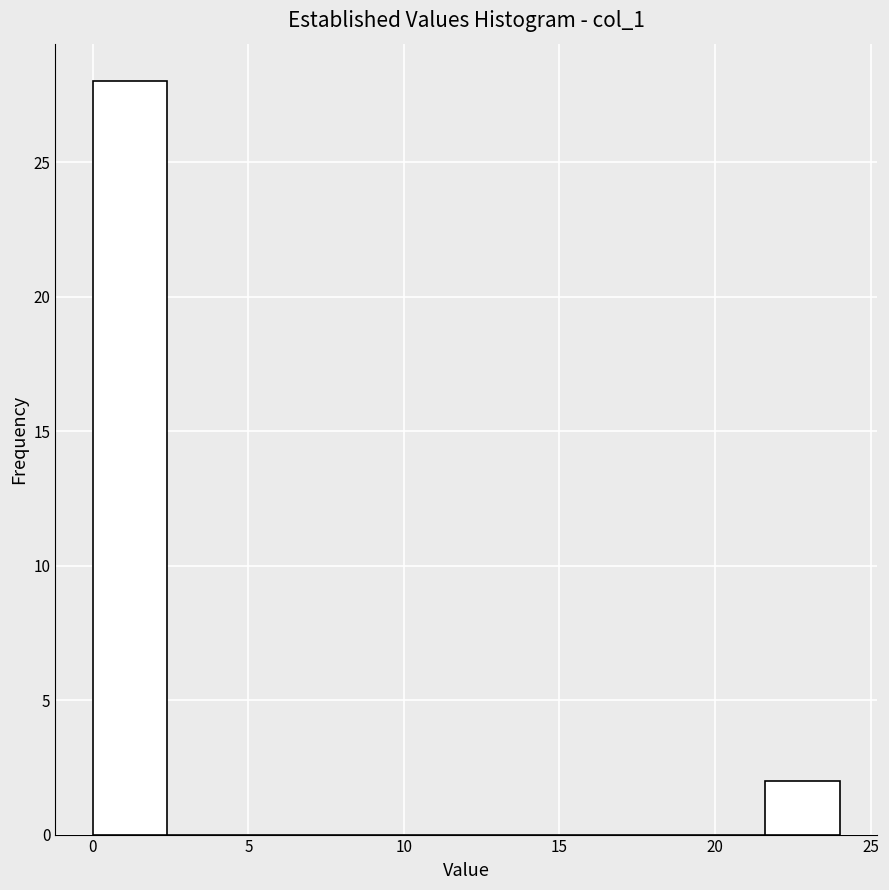

Reading left to right, list every bar in this chart as the range it spans on the x-axis followed by its height. Neither the bar edges nor the heights are printed on the chart, so give them approximately, as read against the axes.

0.0 to 2.4: 28
2.4 to 4.8: 0
4.8 to 7.2: 0
7.2 to 9.6: 0
9.6 to 12.0: 0
12.0 to 14.4: 0
14.4 to 16.8: 0
16.8 to 19.2: 0
19.2 to 21.6: 0
21.6 to 24.0: 2